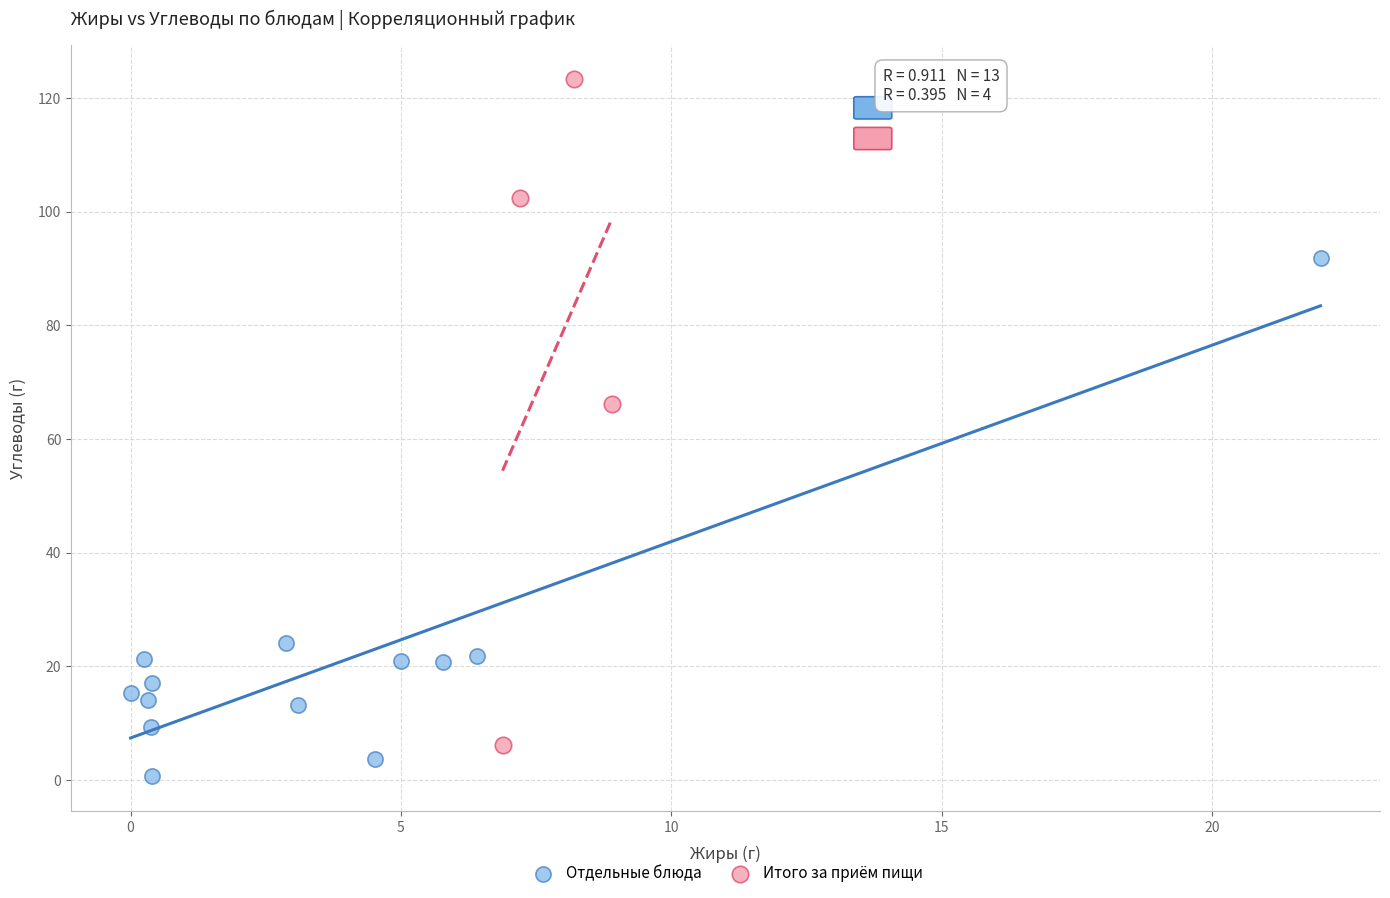

Which series contains the lowest Y value?

Отдельные блюда